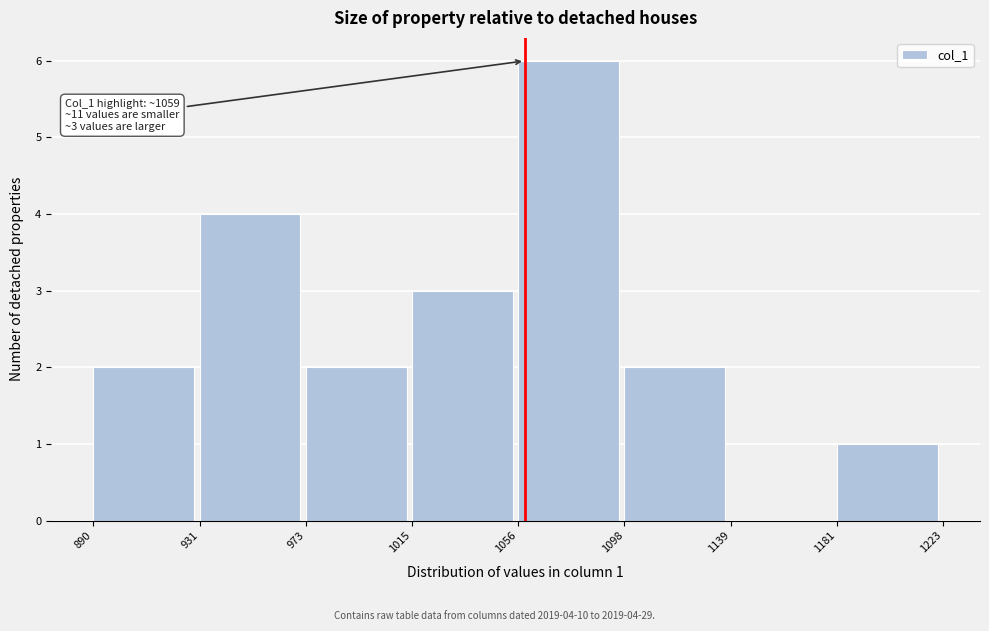

Over which range of the x-axis is the bar tallest?

1056 to 1098